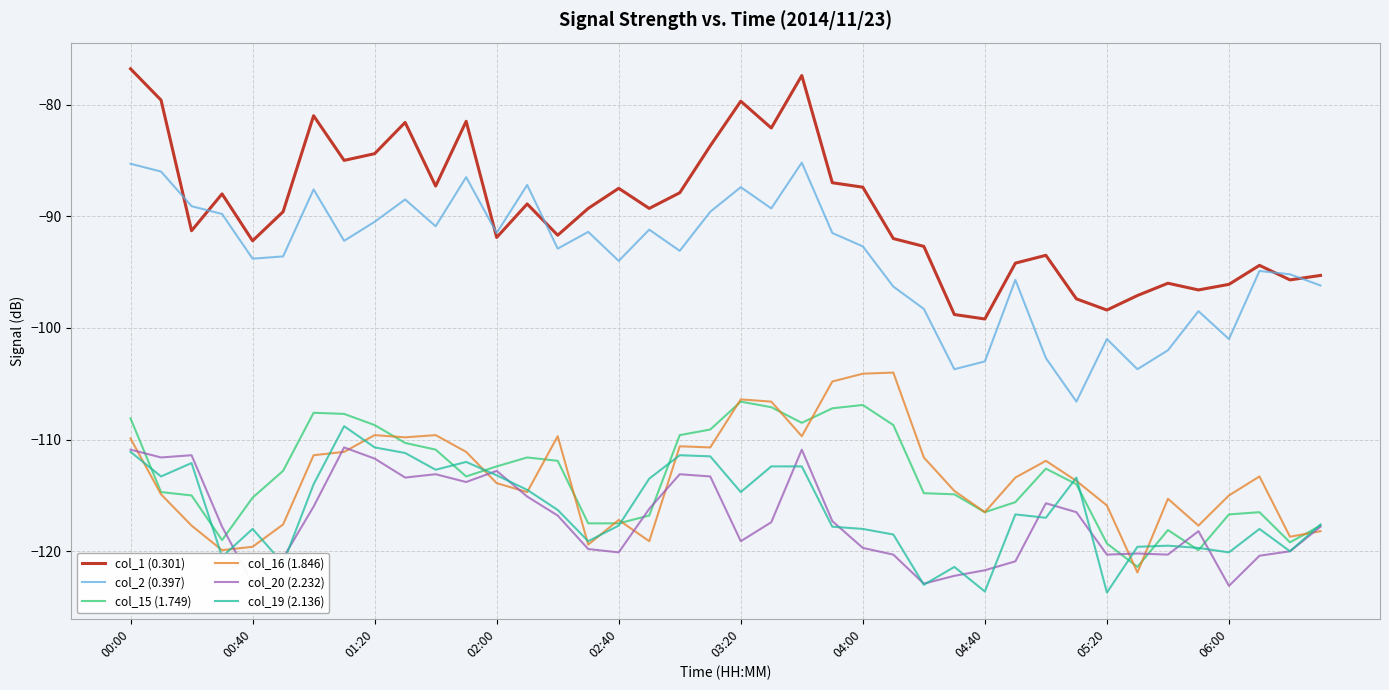

Which series ends up on top after the final intersection of col_19 (2.136) and col_16 (1.846)?

col_19 (2.136)